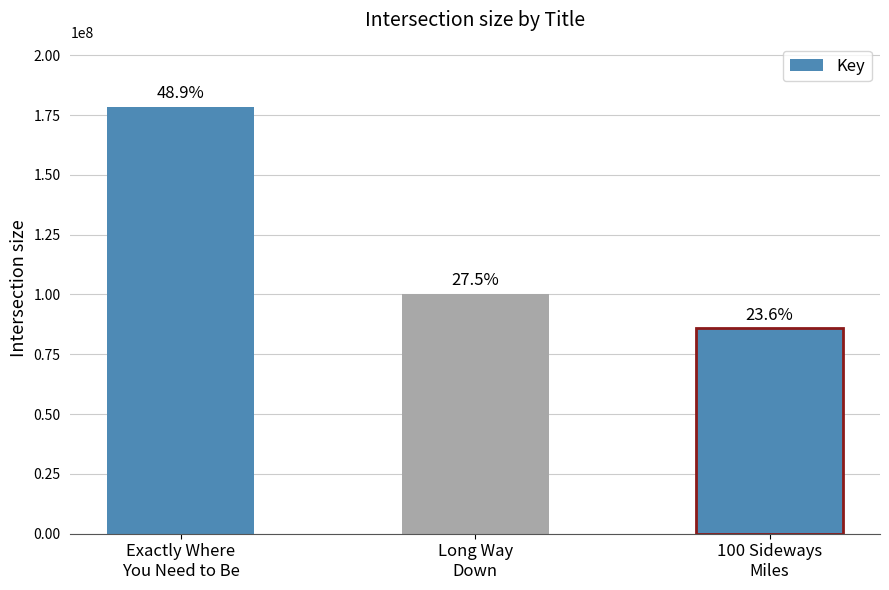

Is it true that the value at Exactly Where
You Need to Be is 91868967?

False